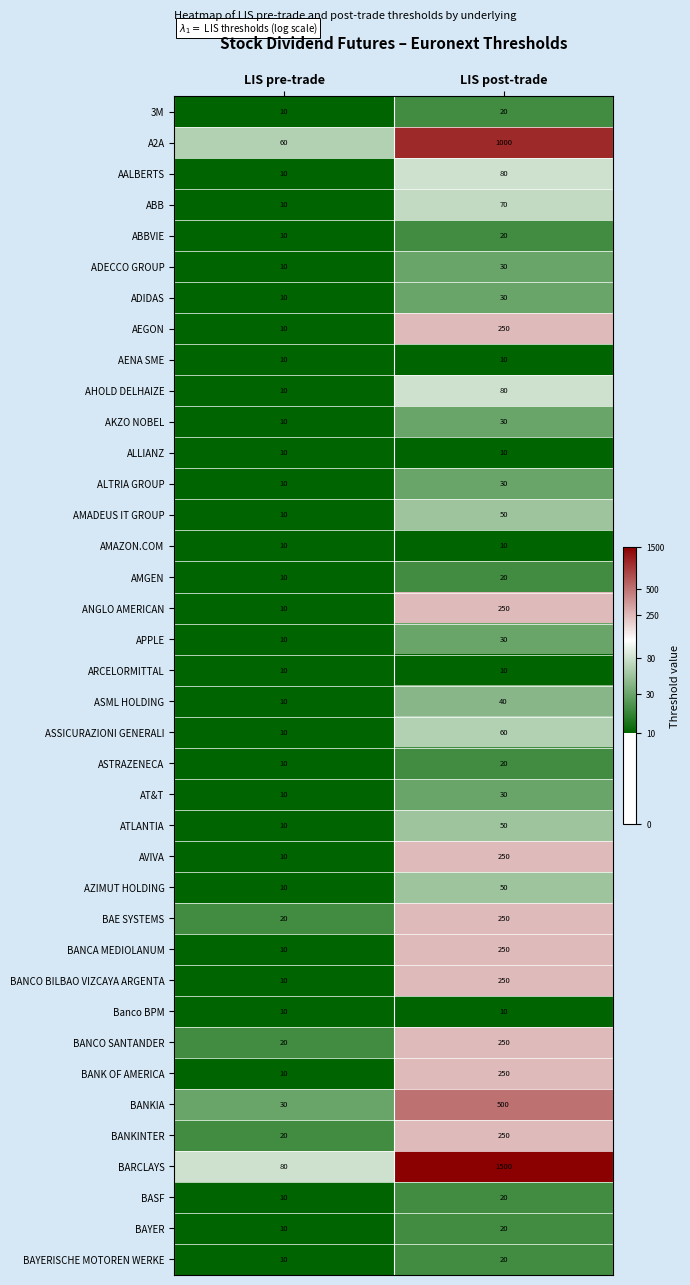

What is the lowest value of the ADIDAS series?

10